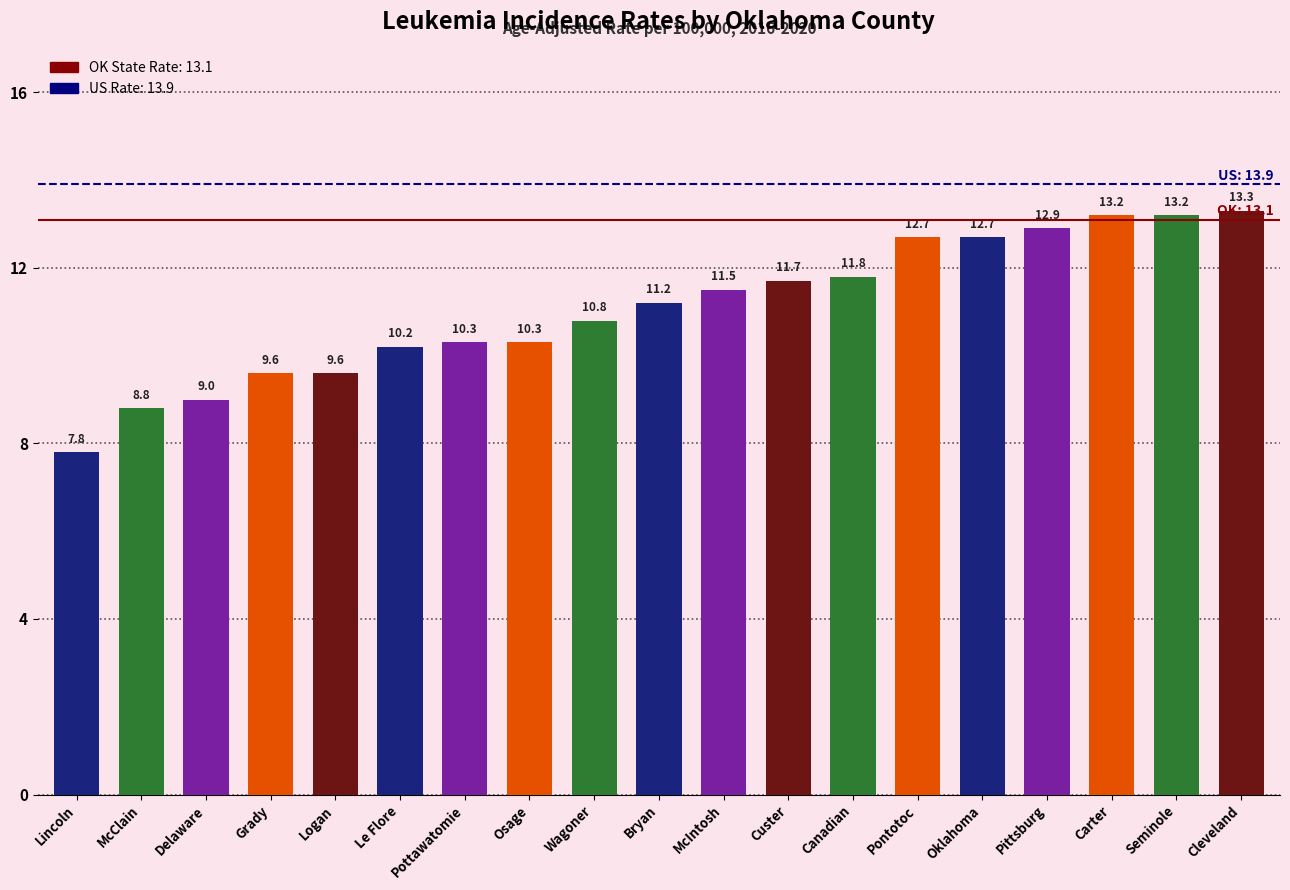

Reading right to left, transcribe all the data shown in this chart.

13.3	13.2	13.2	12.9	12.7	12.7	11.8	11.7	11.5	11.2	10.8	10.3	10.3	10.2	9.6	9.6	9.0	8.8	7.8